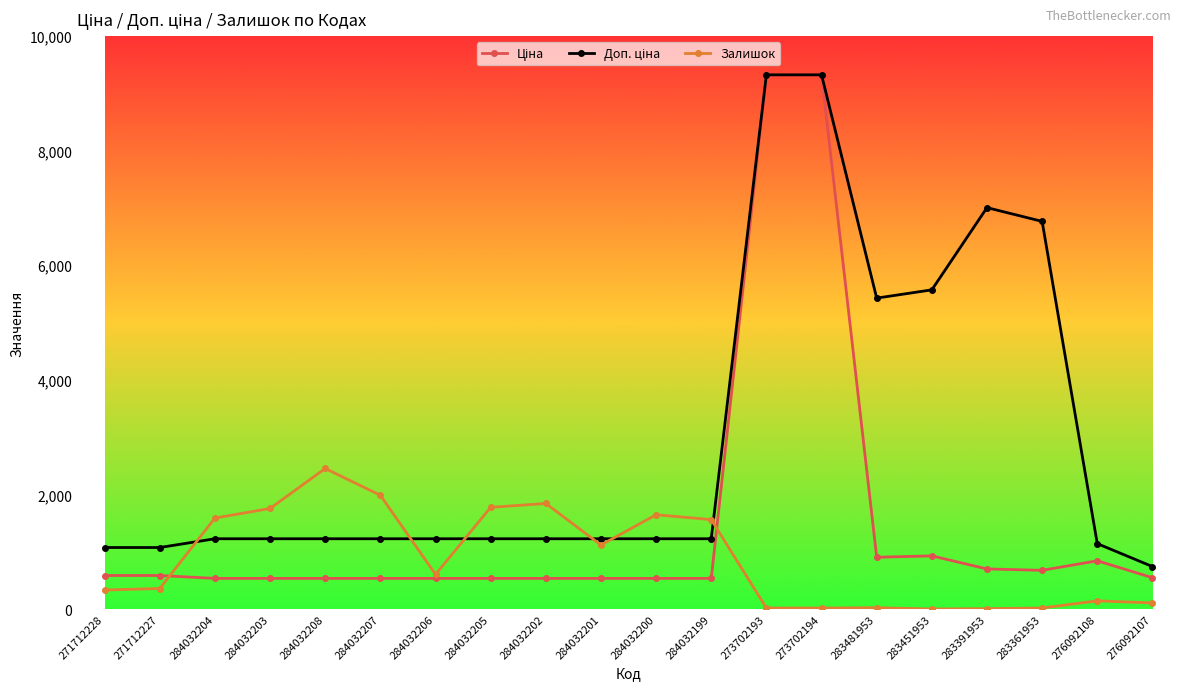

What is the total value across all series at 284032205?

3537.6